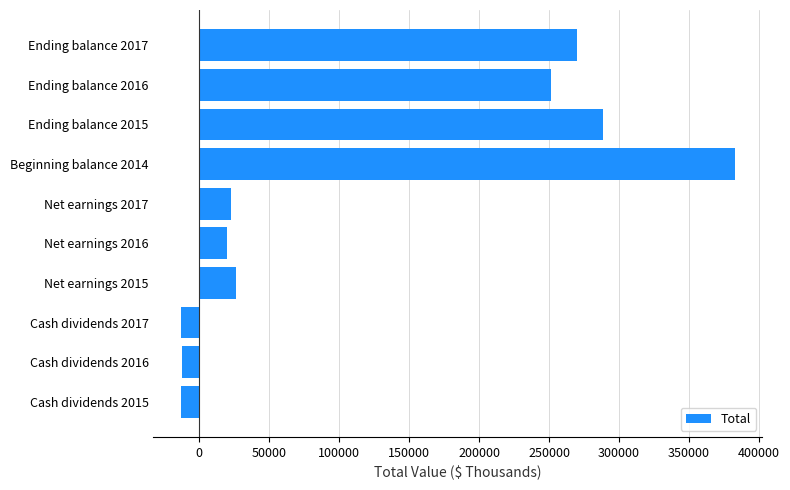

Does the chart contain stacked bars?

No